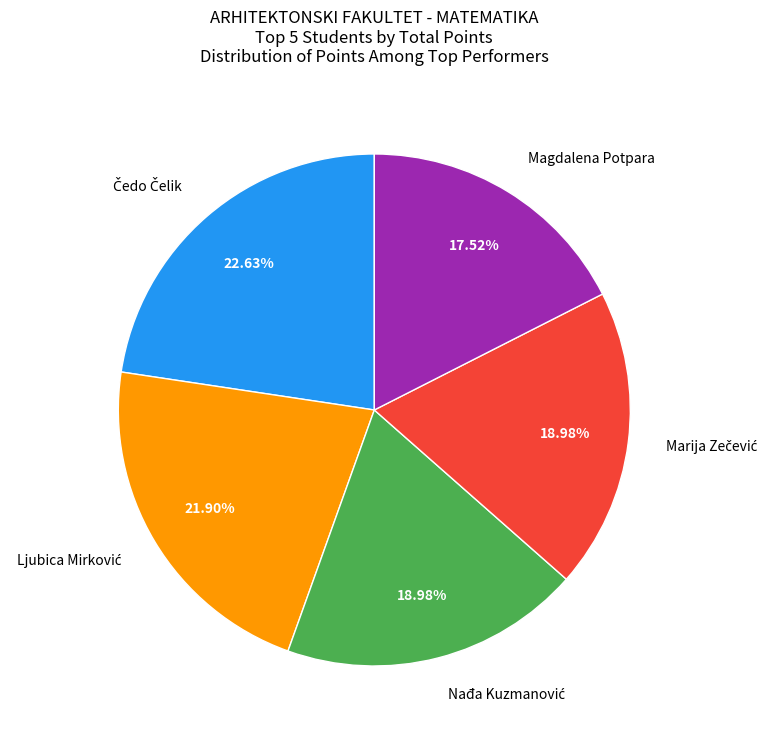

How many segments does this pie chart have?

5